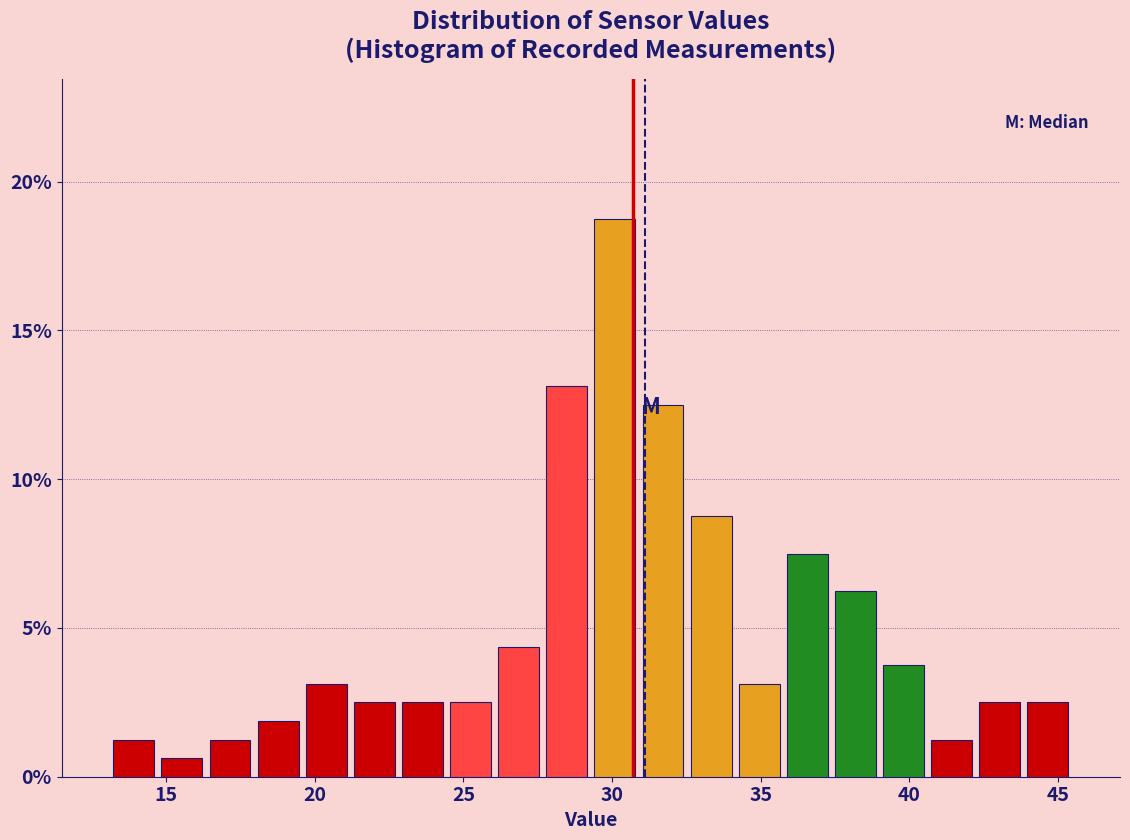

Around what value on the x-axis is the tallest bar? Give the approximate position of its centre, as read against the axis.

30.0